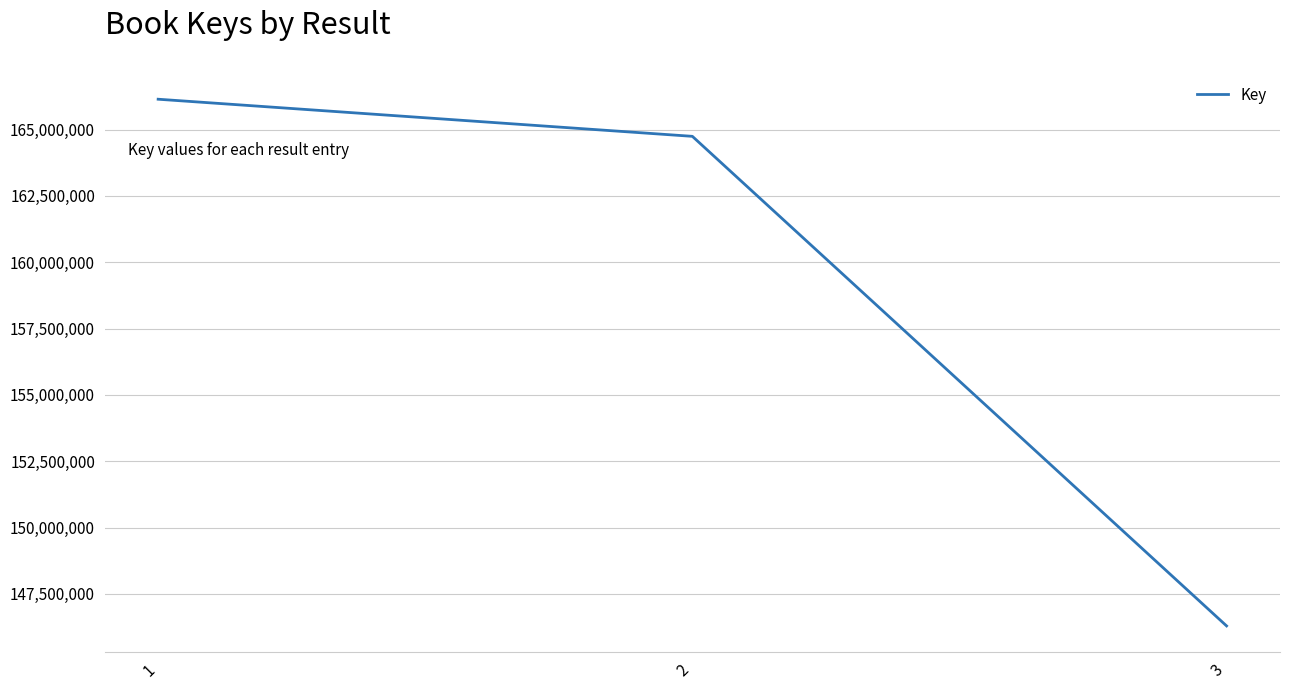

Reading left to right, what are all the values shown in this chart?

1=166143575	2=164745138	3=146296064